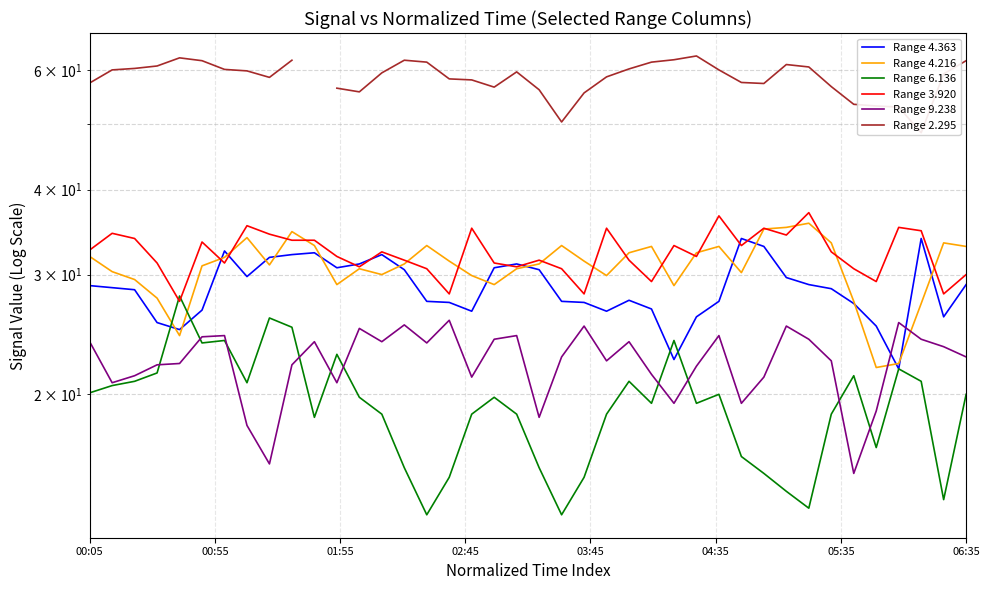

True or false: Range 6.136 has a value of 38.0 at 03:45.

False